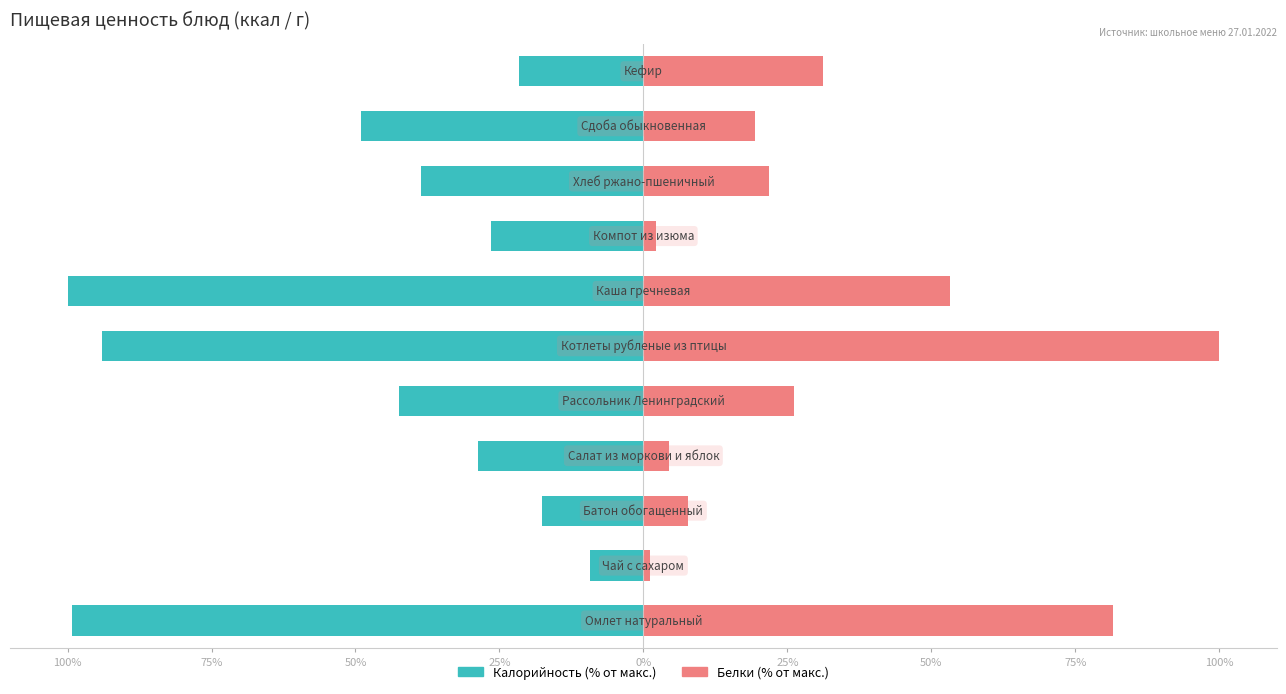

The value of Калорийность (% от макс.) at 9 is -49.1. True or false?

True